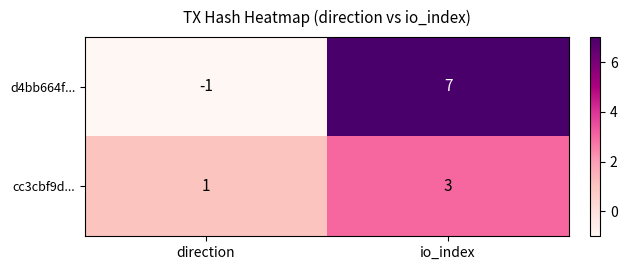

What is the sum of all cc3cbf9d... values?

4